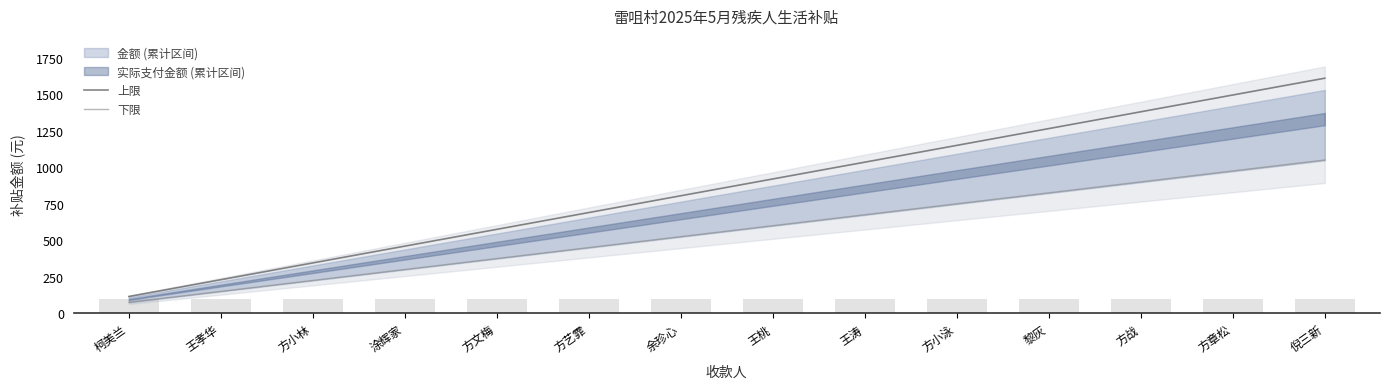

How many values in the 上限 series are below 919?

7